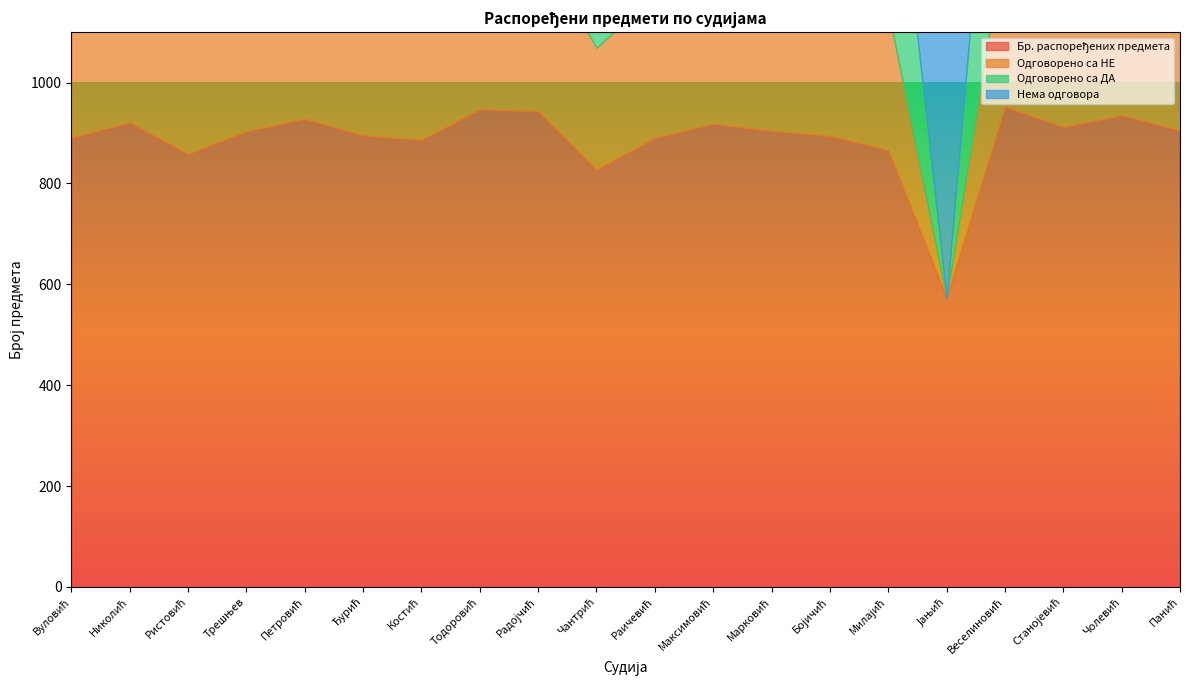

Which category has the highest value across all series?

Веселиновић